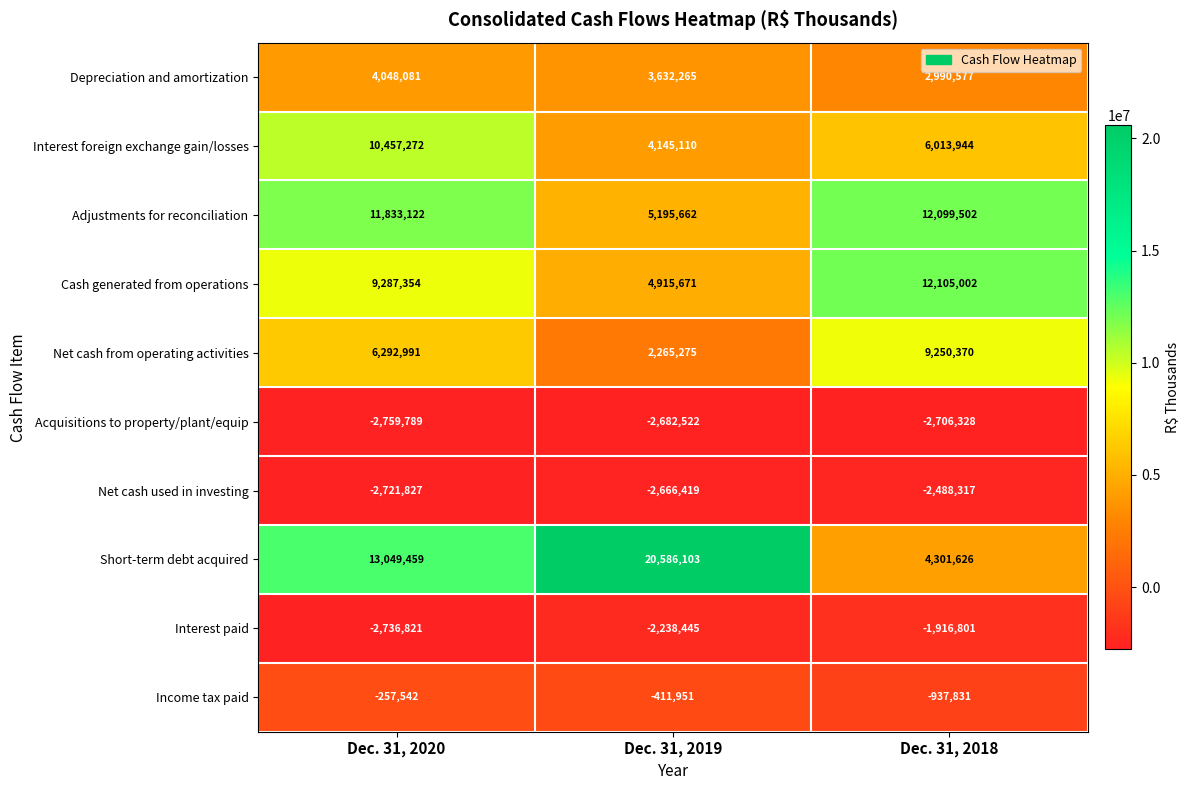

Rank the series at Dec. 31, 2018 from highest to lowest value.

Cash generated from operations, Adjustments for reconciliation, Net cash from operating activities, Interest foreign exchange gain/losses, Short-term debt acquired, Depreciation and amortization, Income tax paid, Interest paid, Net cash used in investing, Acquisitions to property/plant/equip